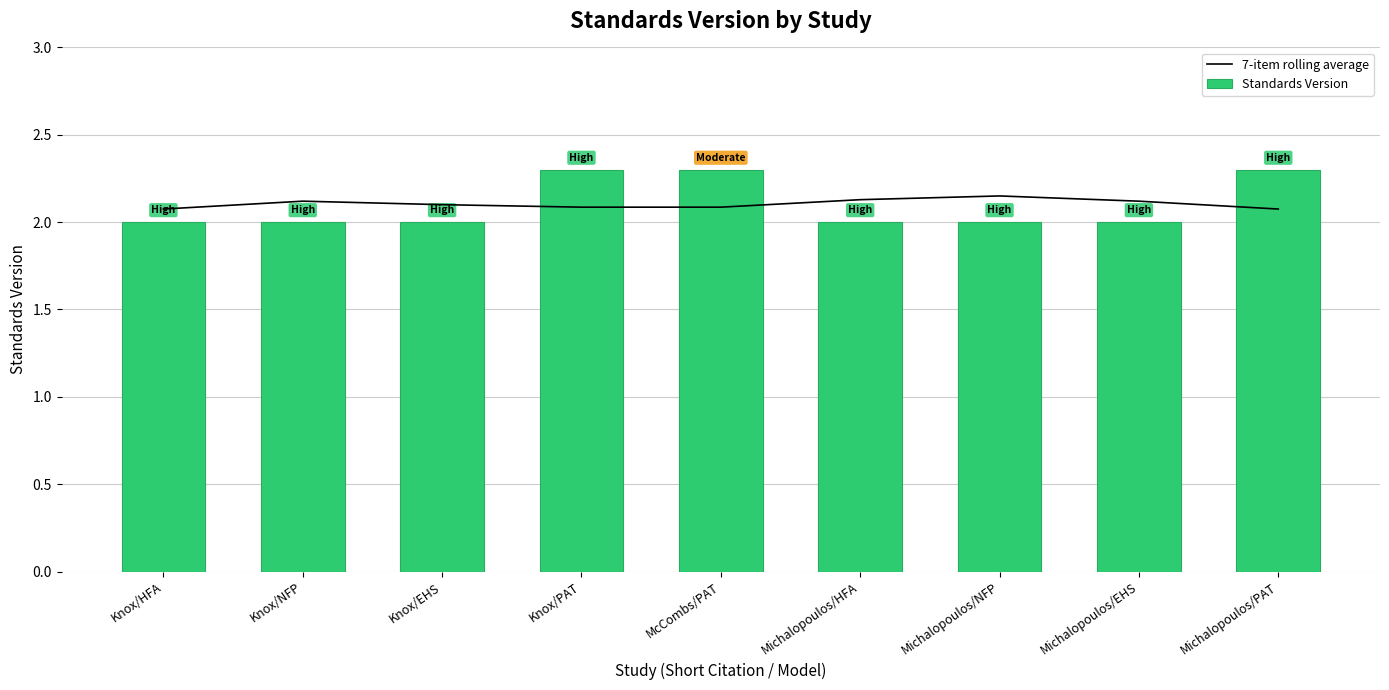

List the series in order of their peak value, highest first.

Standards Version, 7-item rolling average